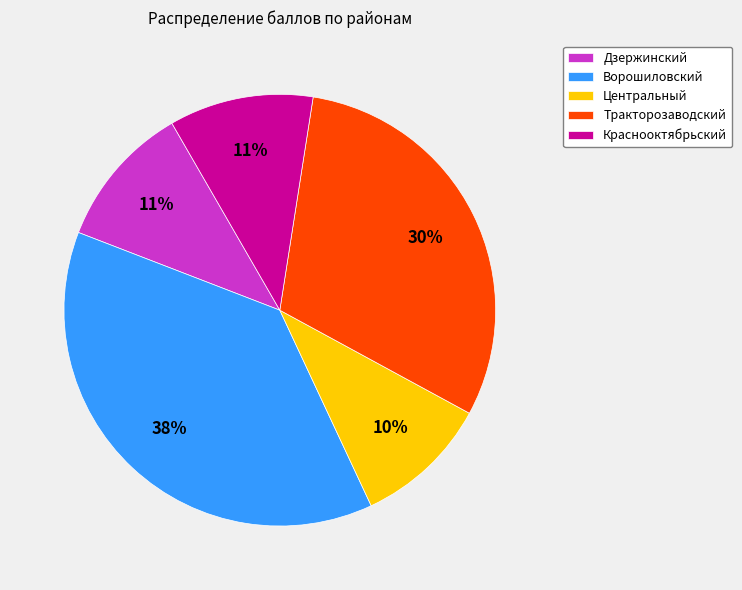

Which category has the biggest portion of the pie?

Ворошиловский